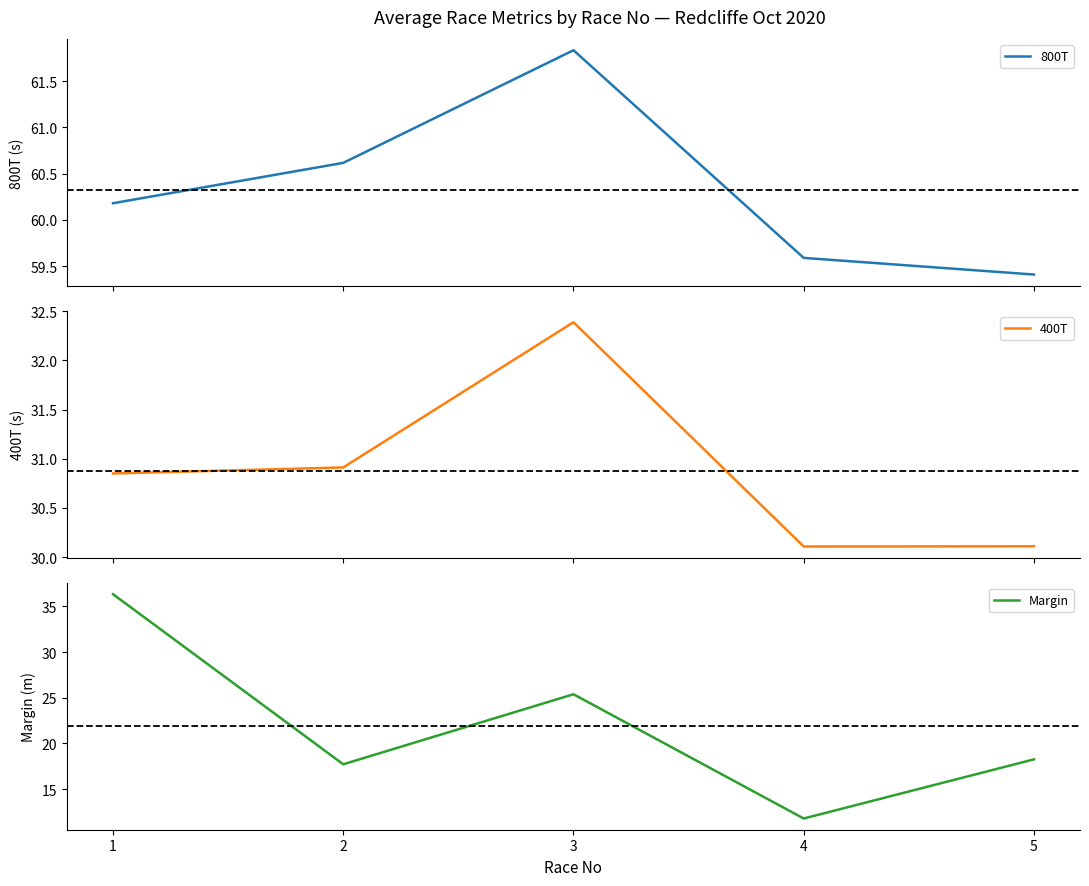

Which series has the widest spread of values?

Margin